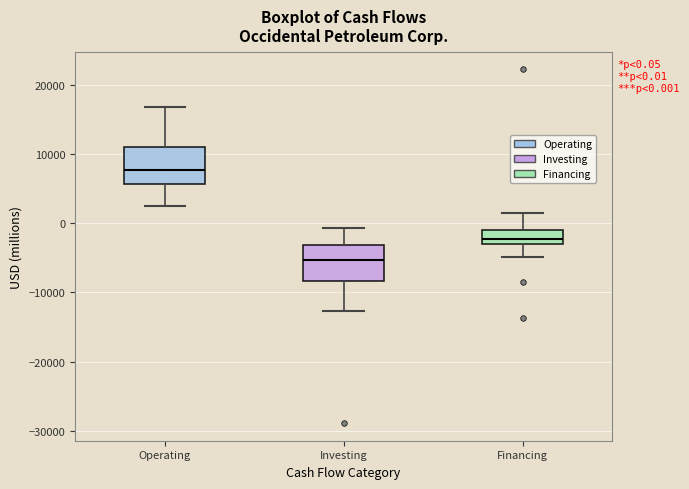

Which box's median line is the lowest?

Investing